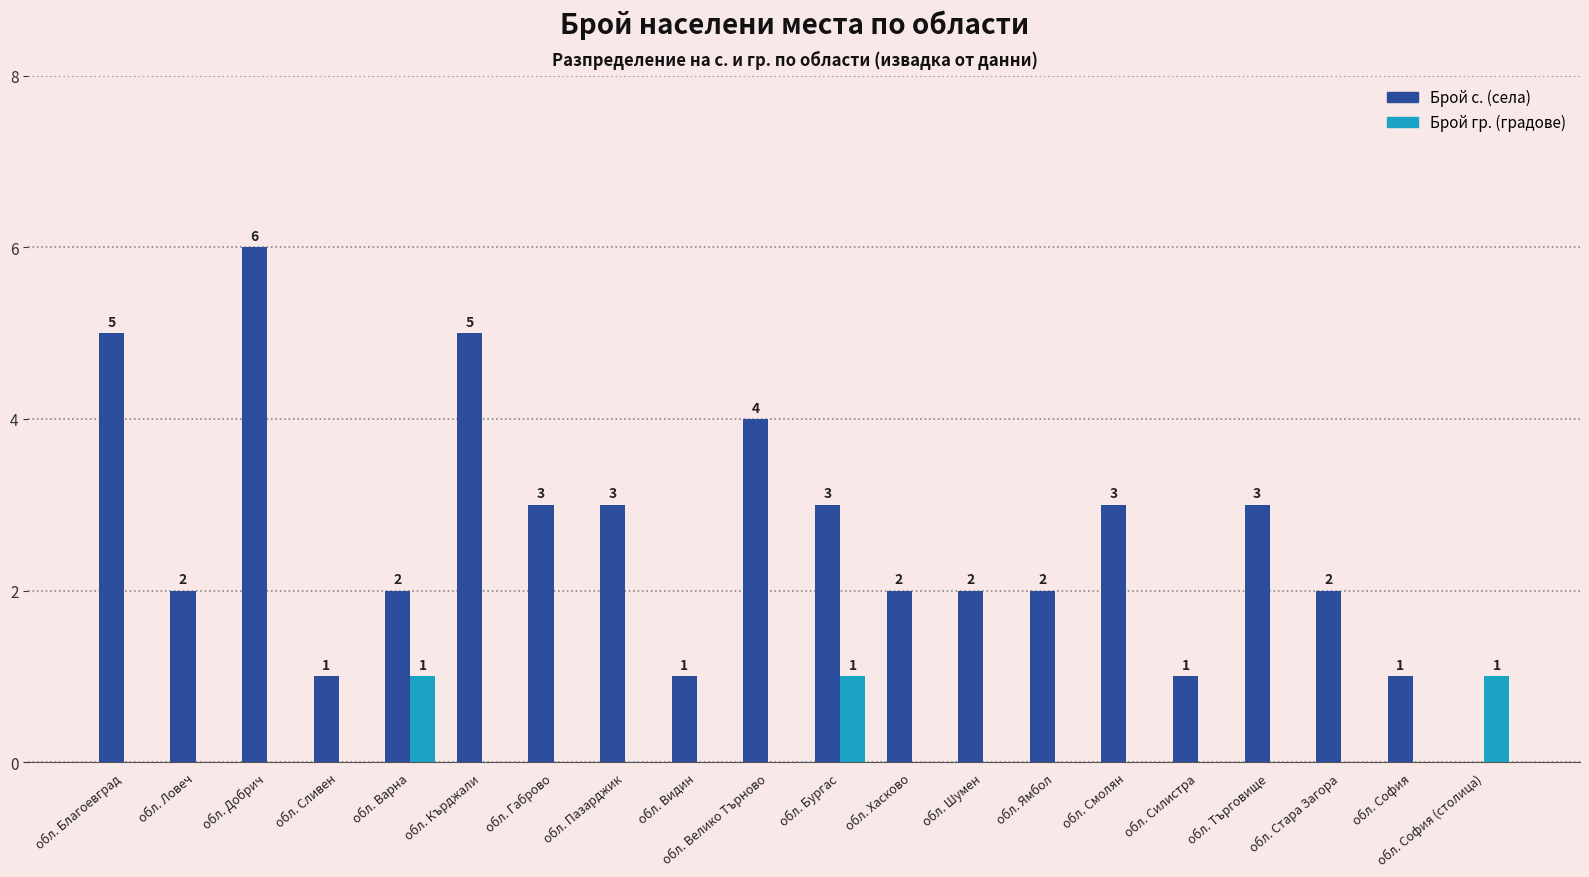

Reading left to right, transcribe all the data shown in this chart.

Брой с. (села): 5	2	6	1	2	5	3	3	1	4	3	2	2	2	3	1	3	2	1	0
Брой гр. (градове): 0	0	0	0	1	0	0	0	0	0	1	0	0	0	0	0	0	0	0	1